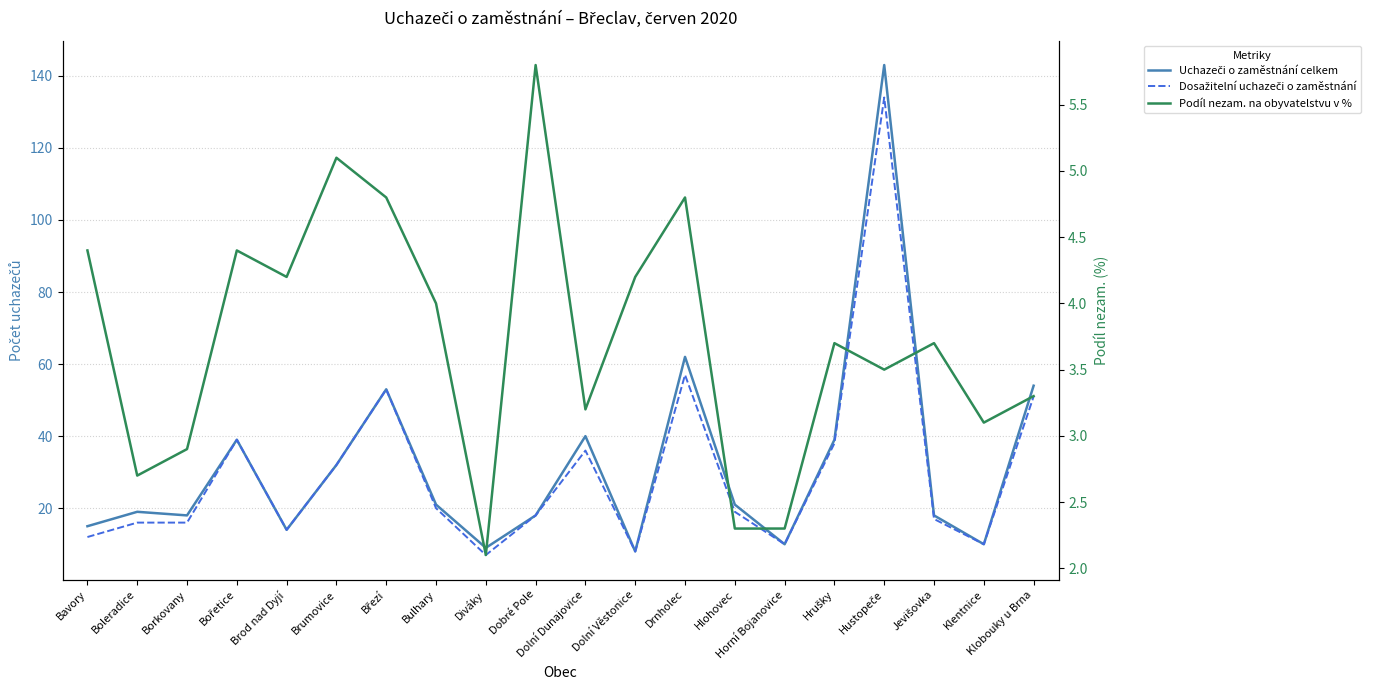

Which series has the largest range (max minus min)?

Uchazeči o zaměstnání celkem